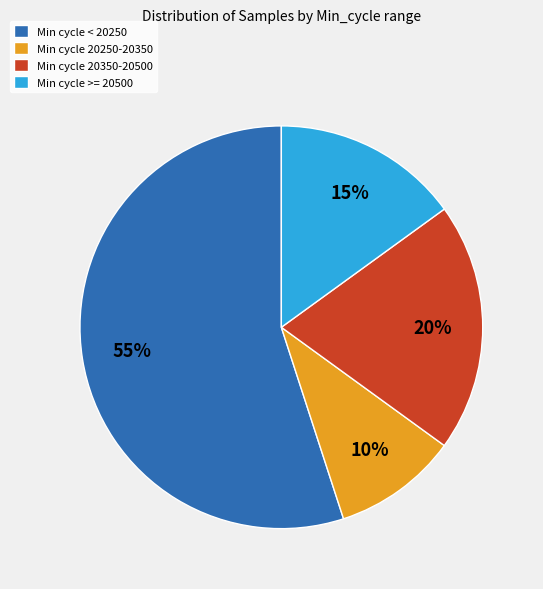

To the nearest percent, what portion does Min cycle < 20250 represent?

55%